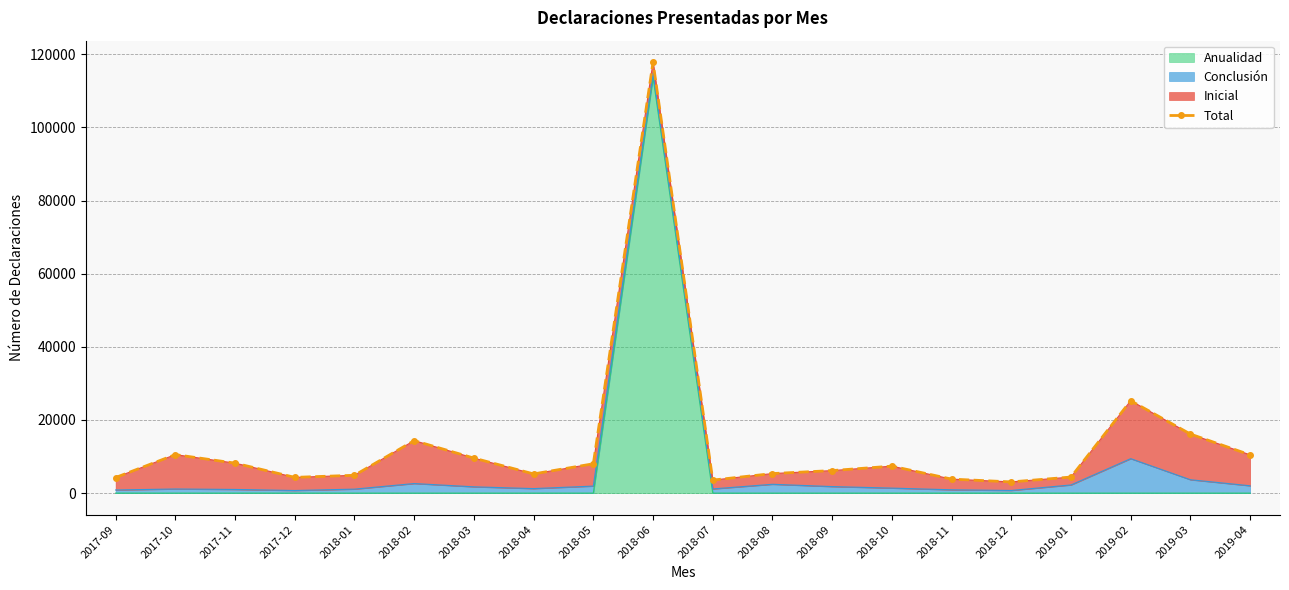

Which has a higher value, 2018-02 or 2018-09?

2018-02